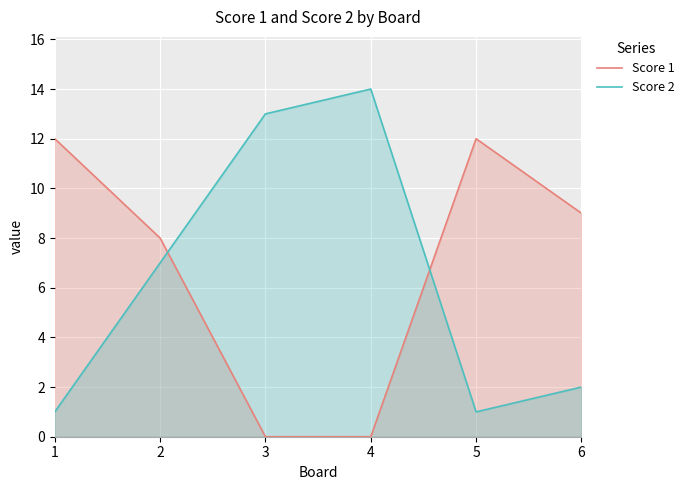

In Score 2, how many points are higher than both neighbors (excluding endpoints)?

1